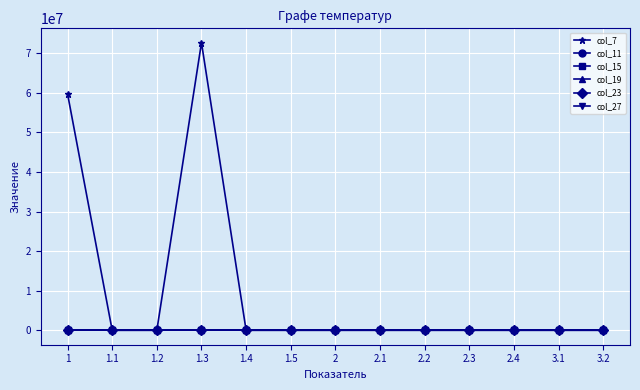

The value of col_27 at 2.1 is 0. True or false?

True